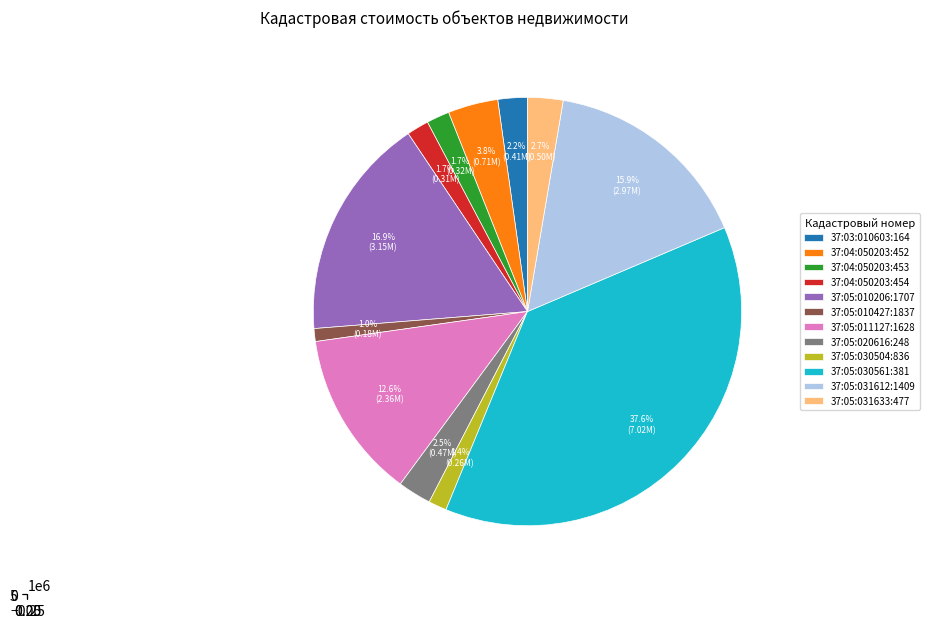

What is the total percentage of 37:05:020616:248 and 37:05:031633:477?

5.2%